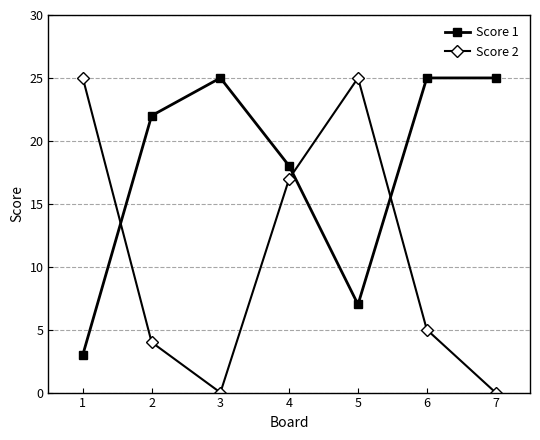

Reading right to left, extract all data points from this chart.

Score 1: 25	25	7	18	25	22	3
Score 2: 0	5	25	17	0	4	25